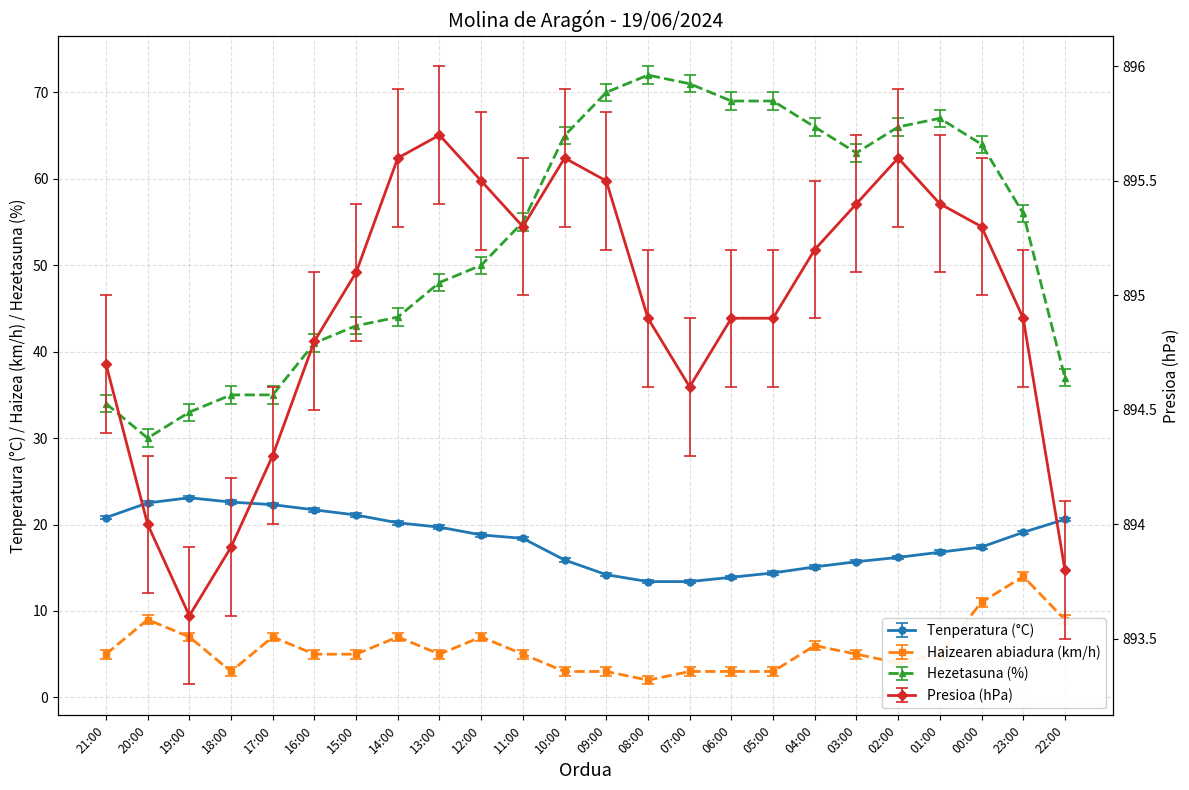

What is the maximum value shown in the chart?

895.7